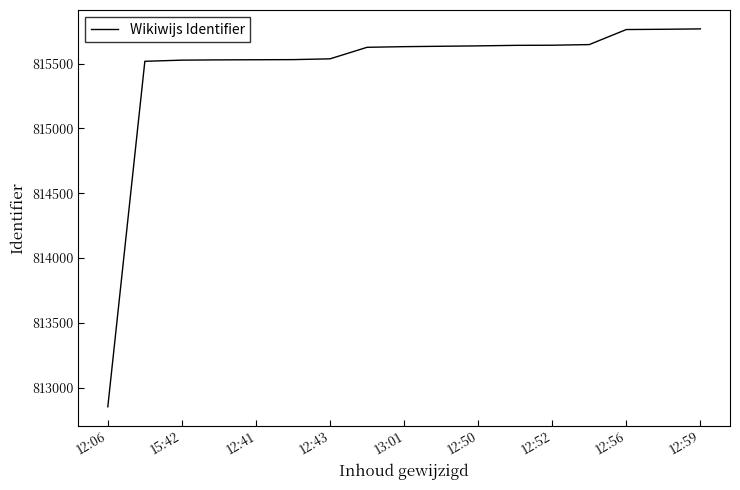

What is the difference between the maximum and minimum values?

2915